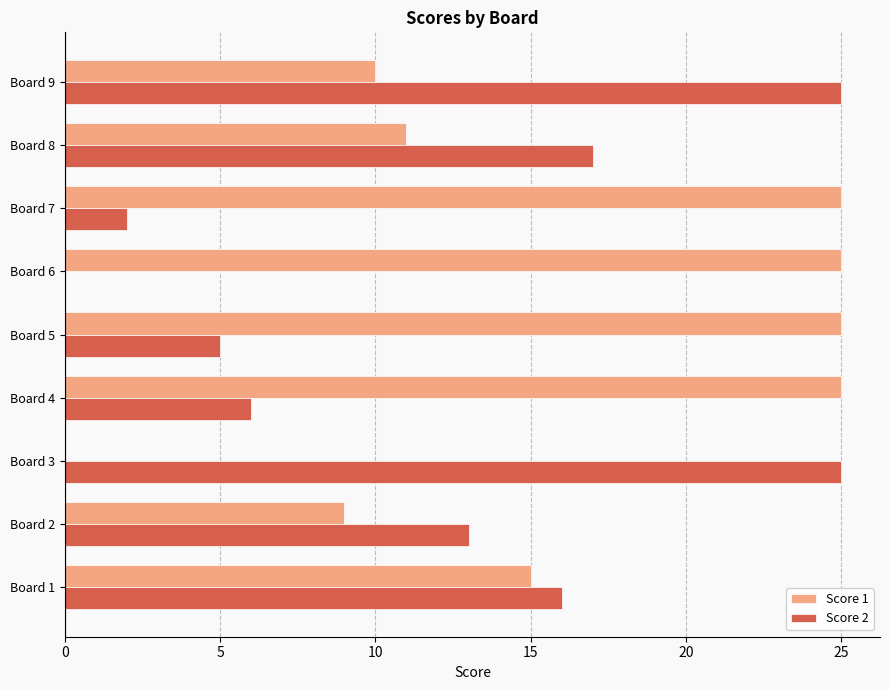

What is the highest value of the Score 1 series?

25